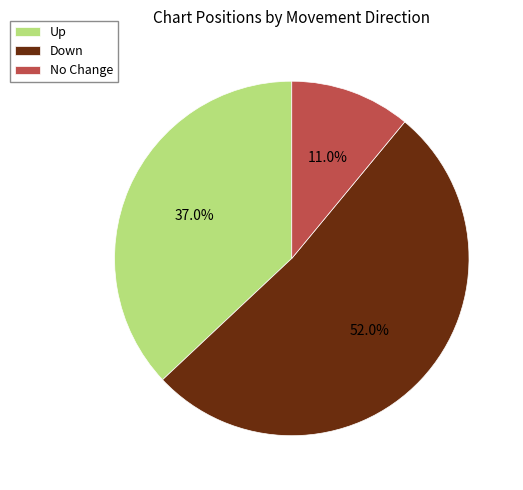

Count the number of slices in the pie.

3